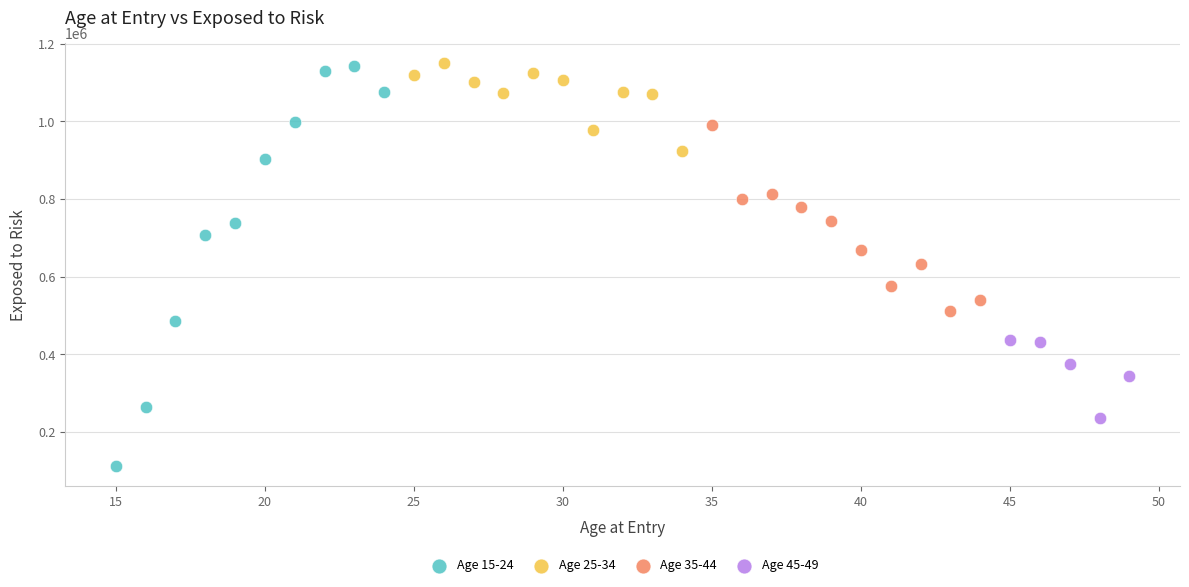

Which series reaches the minimum Y coordinate?

Age 15-24